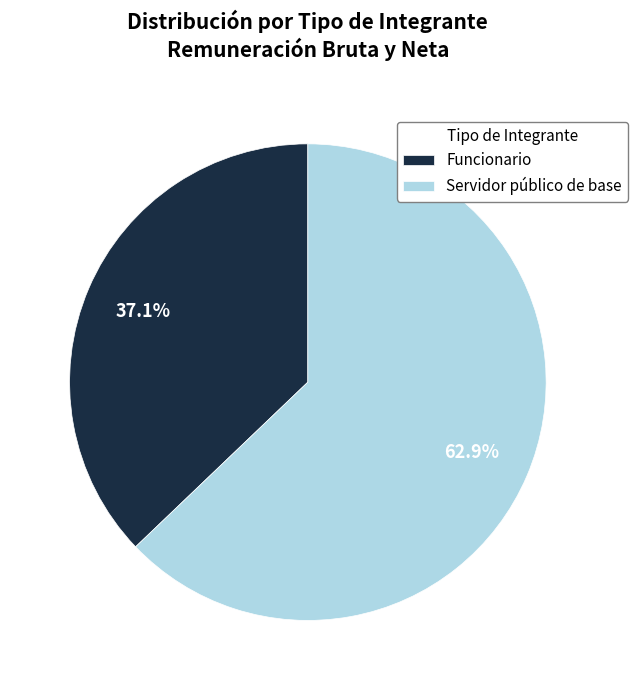

Combined, do Servidor público de base and Funcionario account for over 50%?

Yes